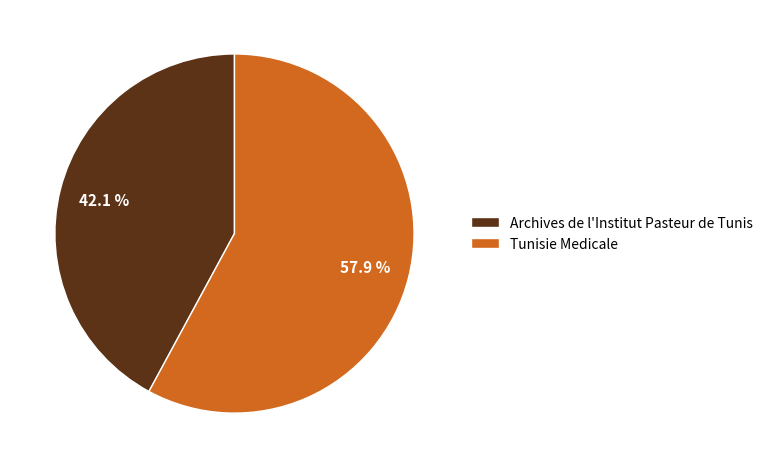

Count the number of slices in the pie.

2